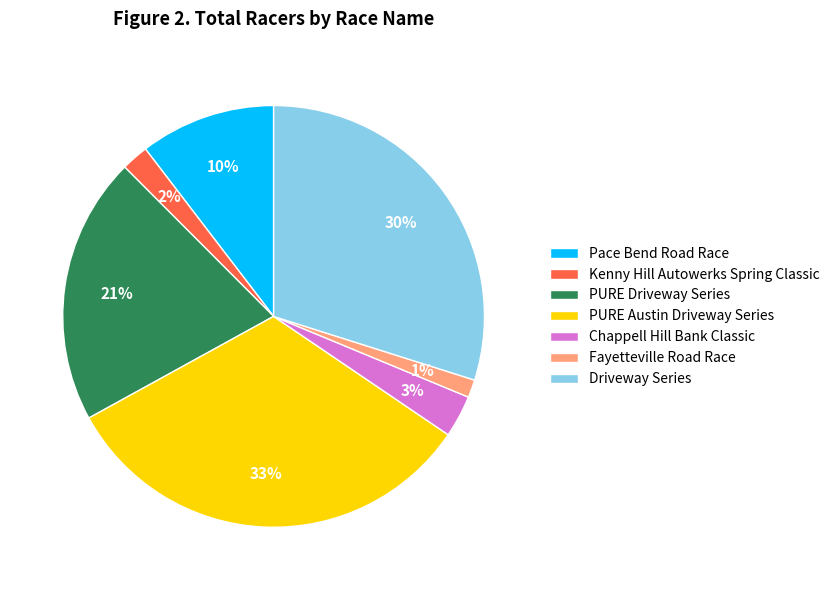

What is the ratio of the value at Pace Bend Road Race to the value at PURE Austin Driveway Series?

0.3